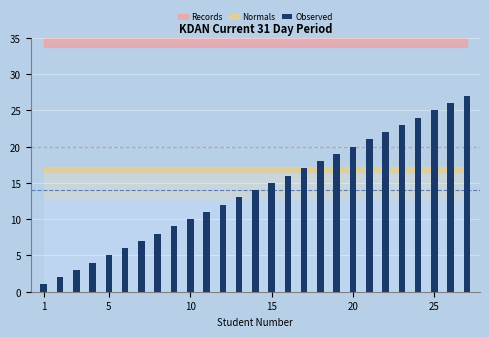

What is the difference between the second highest and second lowest values?

24